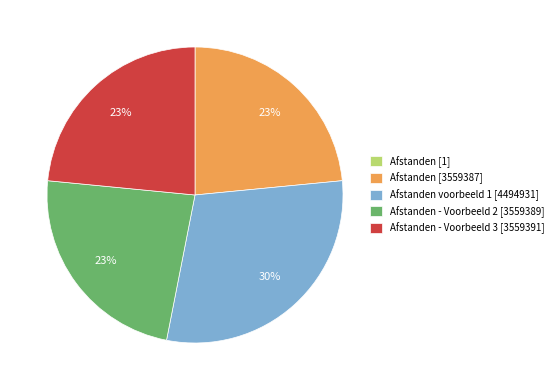

To the nearest percent, what percentage of the pie is Afstanden voorbeeld 1 [4494931]?

30%